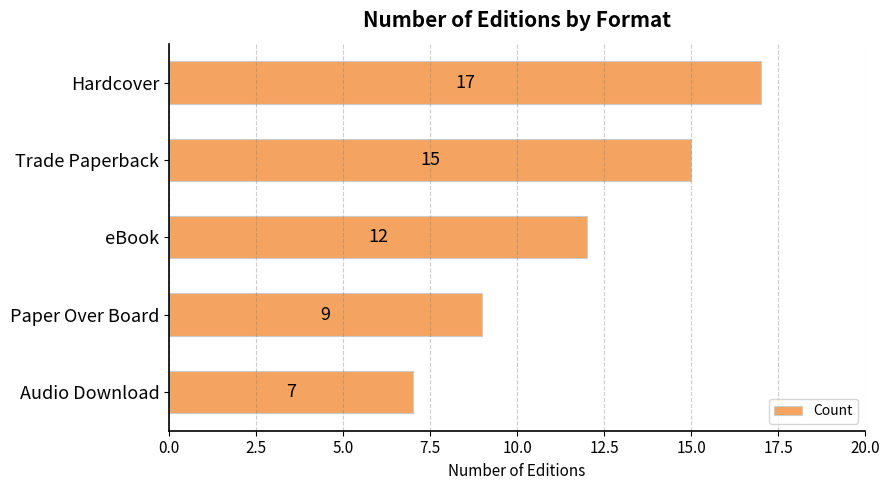

What is the label of the 2nd bar from the top?

Trade Paperback